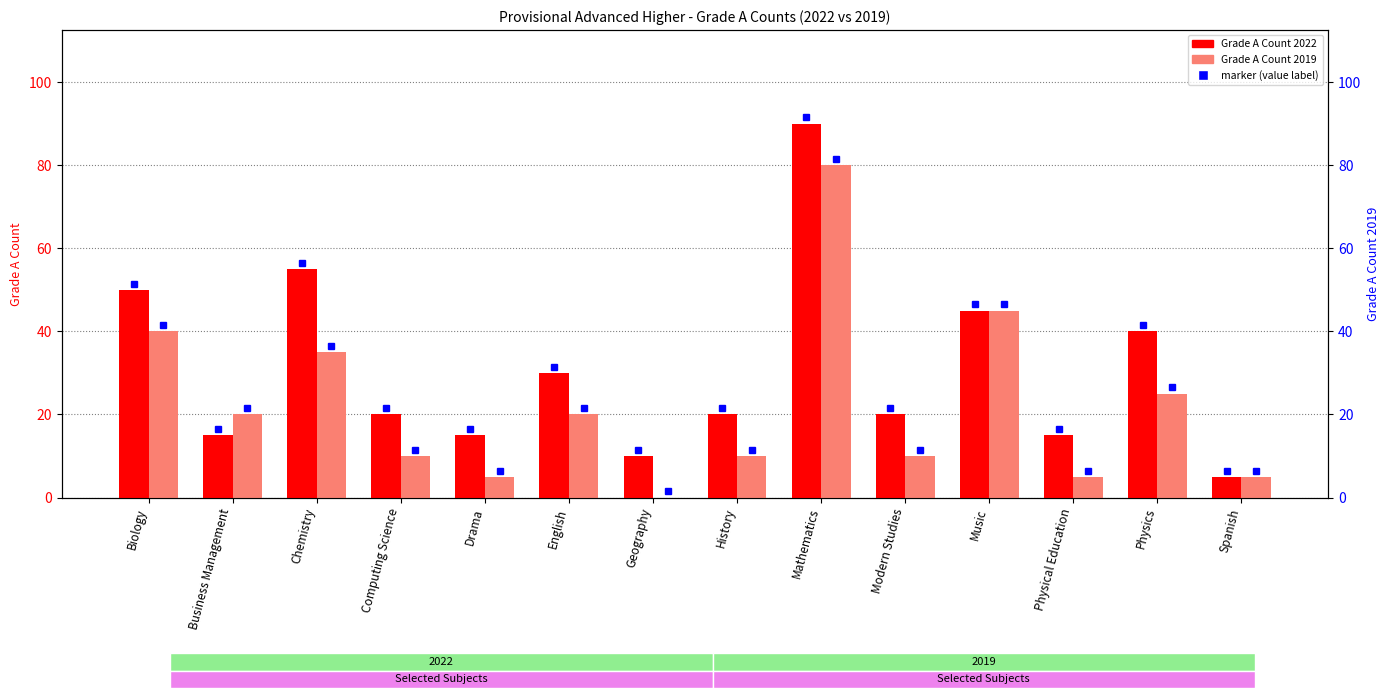

What position from the left is Computing Science?

4